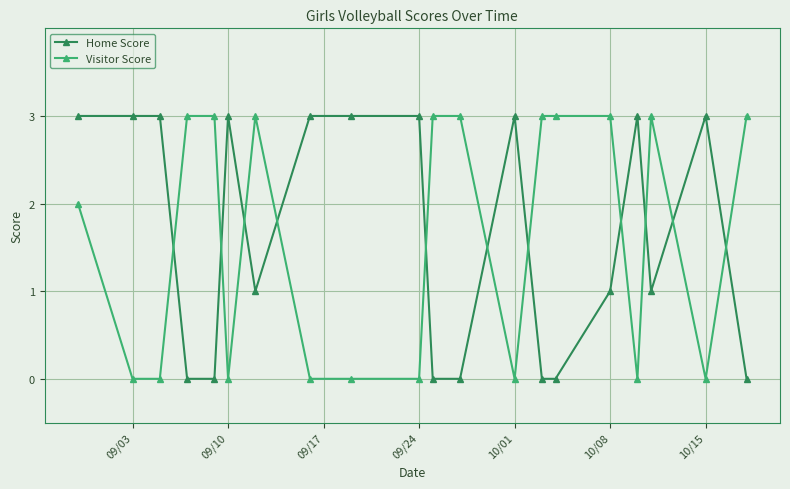

True or false: Home Score has more than 1 points higher than both neighbors.

True